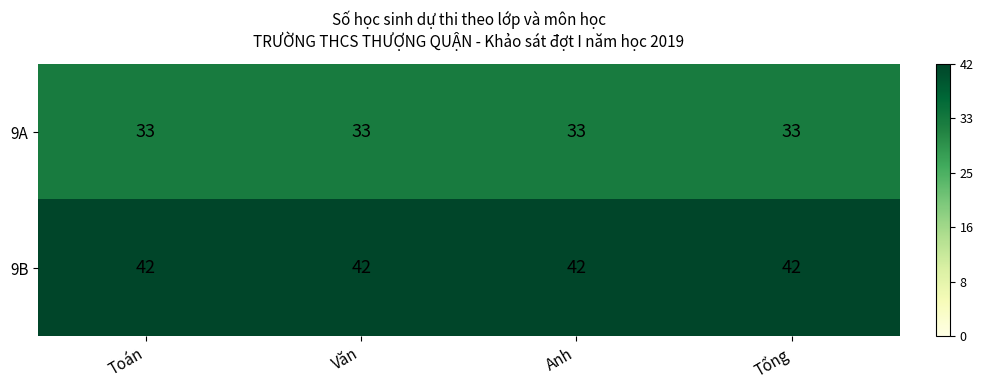

What is the minimum value for 9A?

33